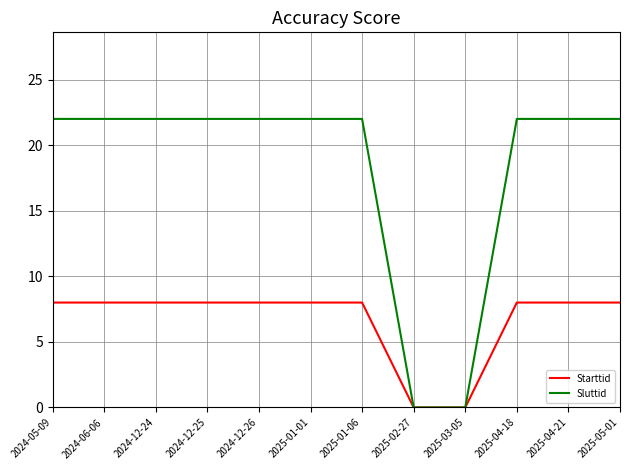

How many lines are shown in the chart?

2